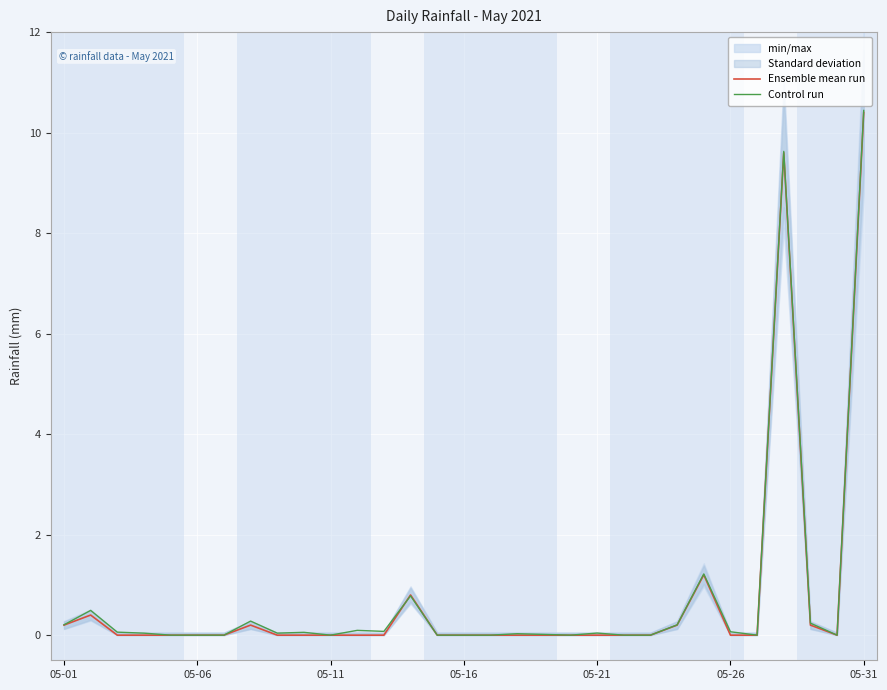

What is the value of the Control run point at the 8th from the left?

0.3